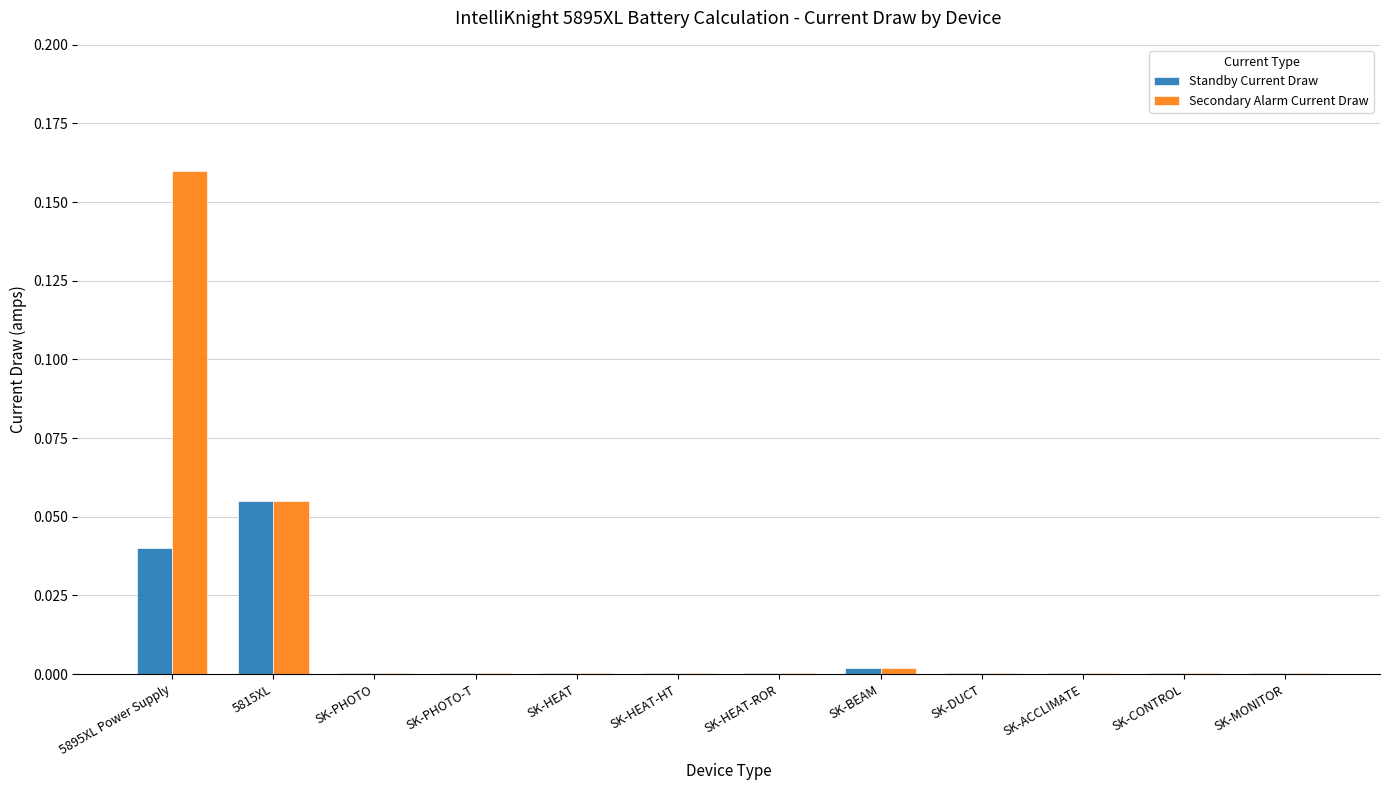

What are all the series names shown in the legend?

Standby Current Draw, Secondary Alarm Current Draw